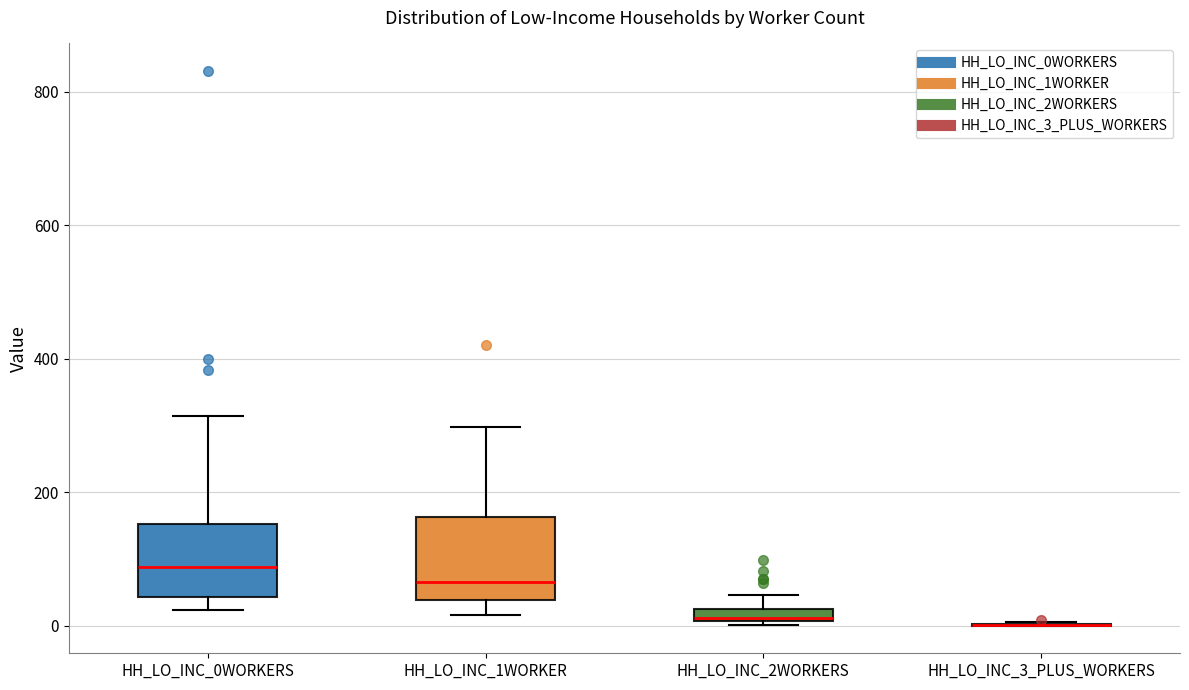

Where is the lower edge of the box for HH_LO_INC_1WORKER on the y-axis? The values are not printed on the chart, so give them approximately, as read against the axis.

40